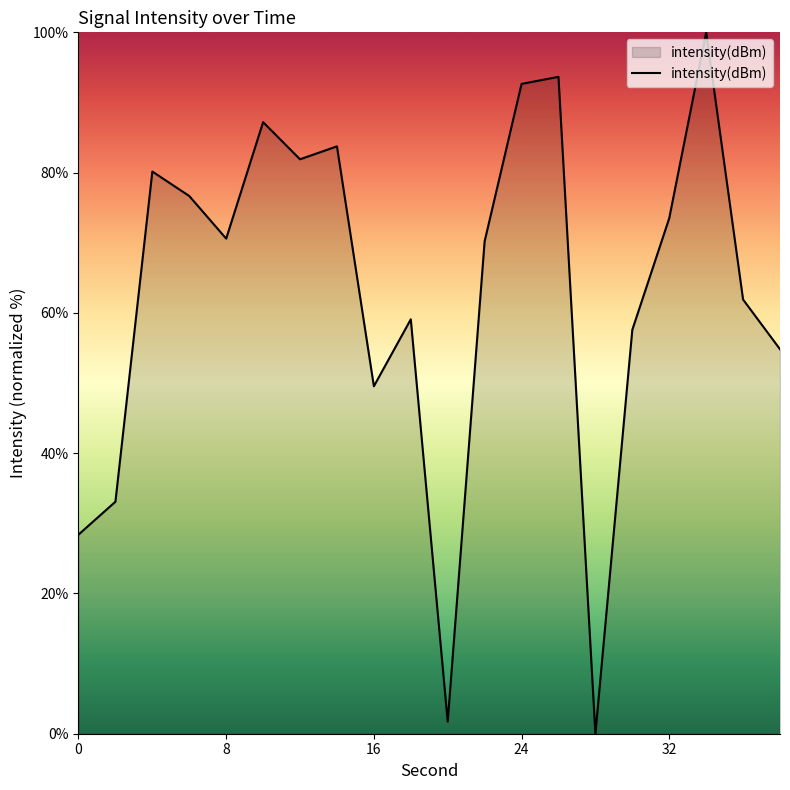

What is the greatest value displayed?

100.0